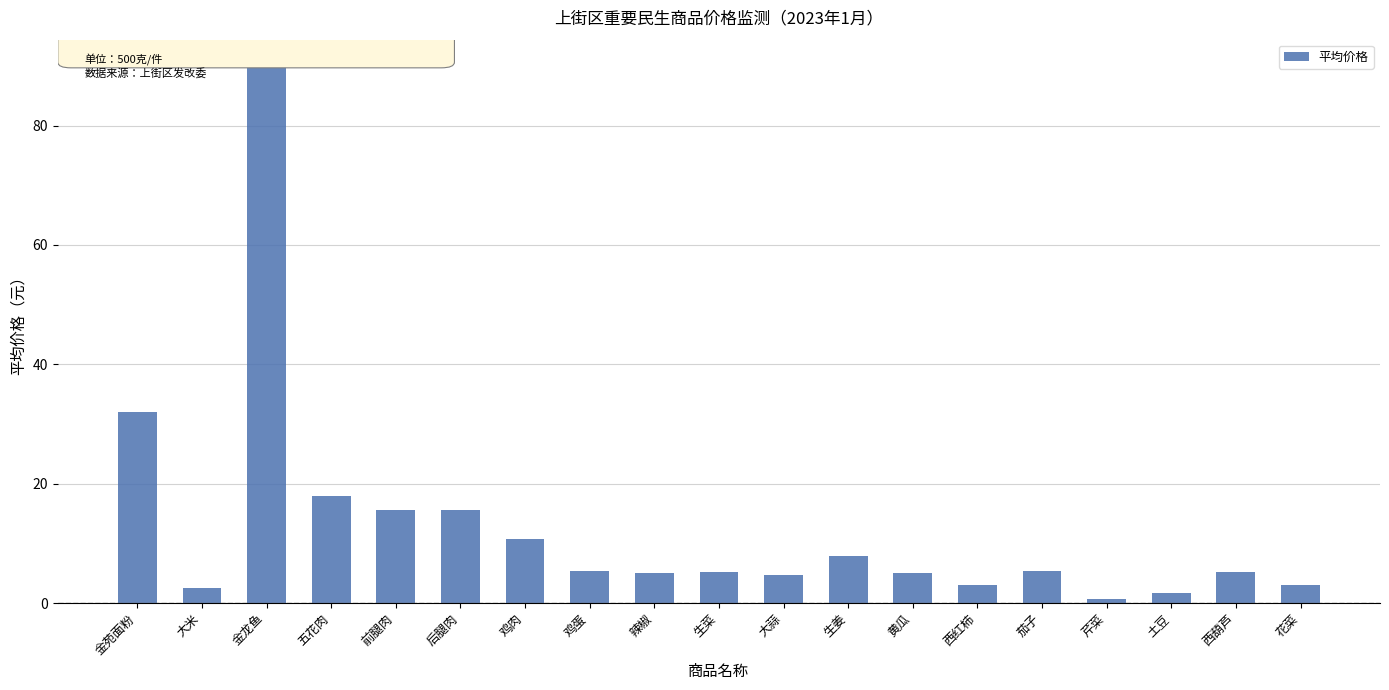

Which category has the highest value across all series?

金龙鱼